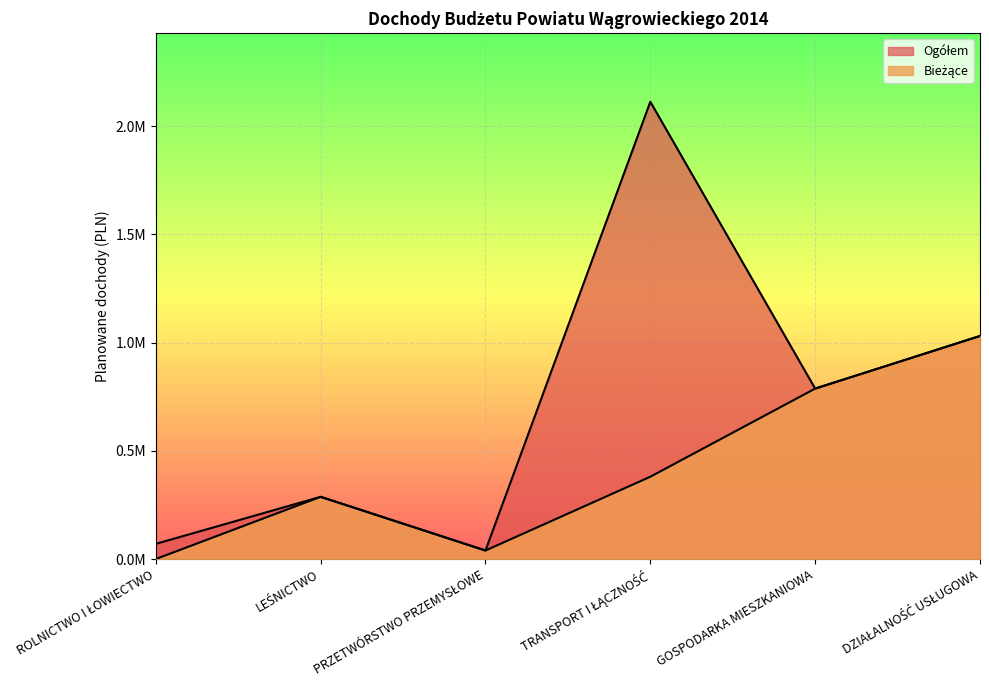

Which has a higher value, DZIAŁALNOŚĆ USŁUGOWA or LEŚNICTWO?

DZIAŁALNOŚĆ USŁUGOWA